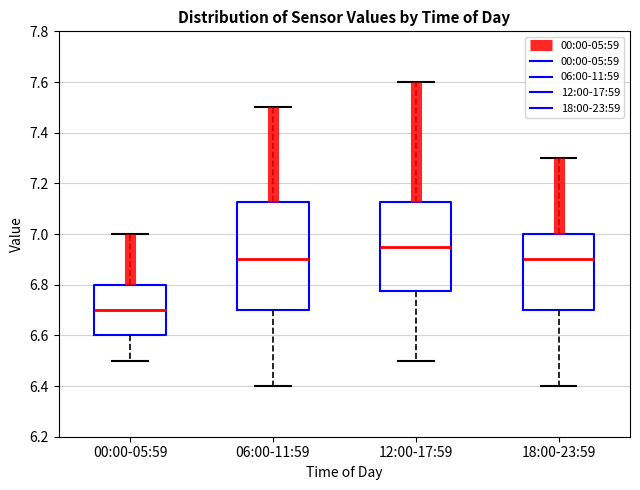

Which box's median line is the highest?

12:00-17:59